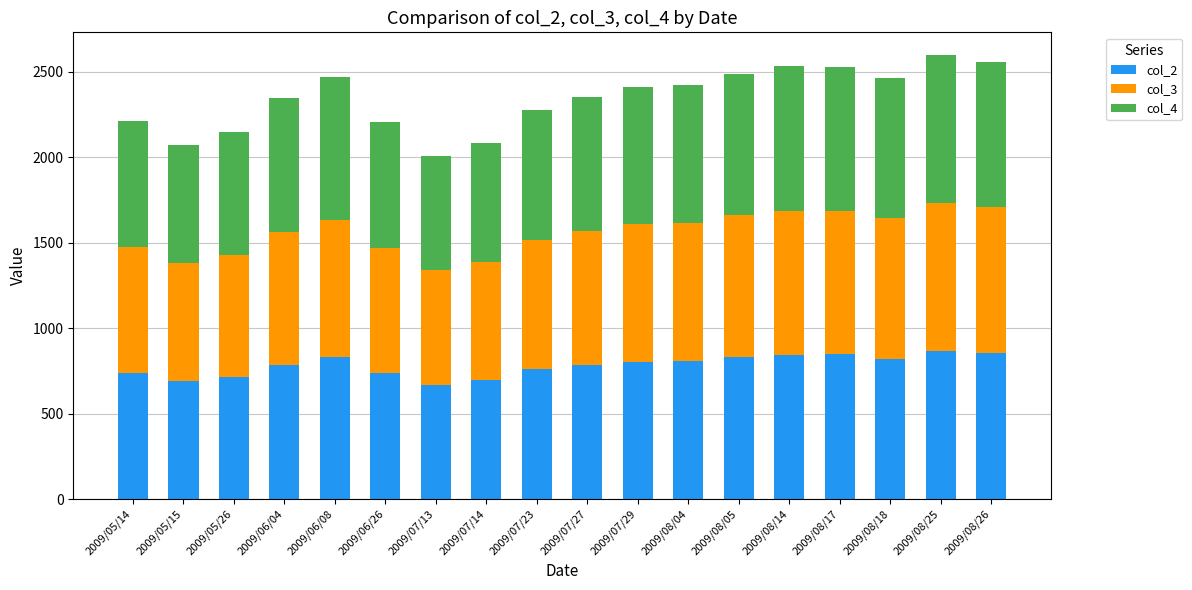

What is the difference between the maximum and minimum values in the col_2 series?

197